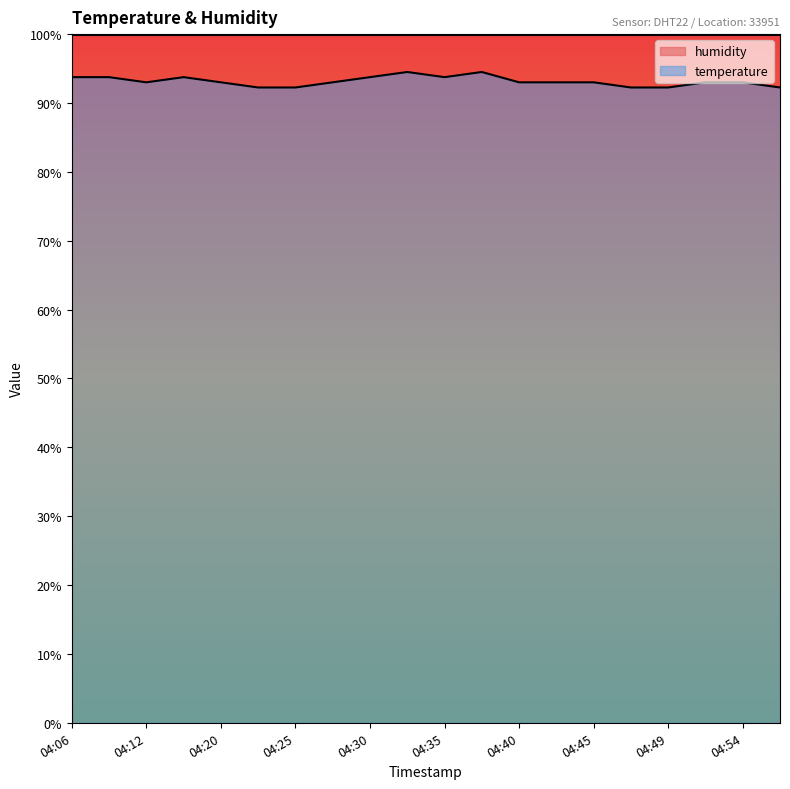

How many values are between 93 and 94?

13